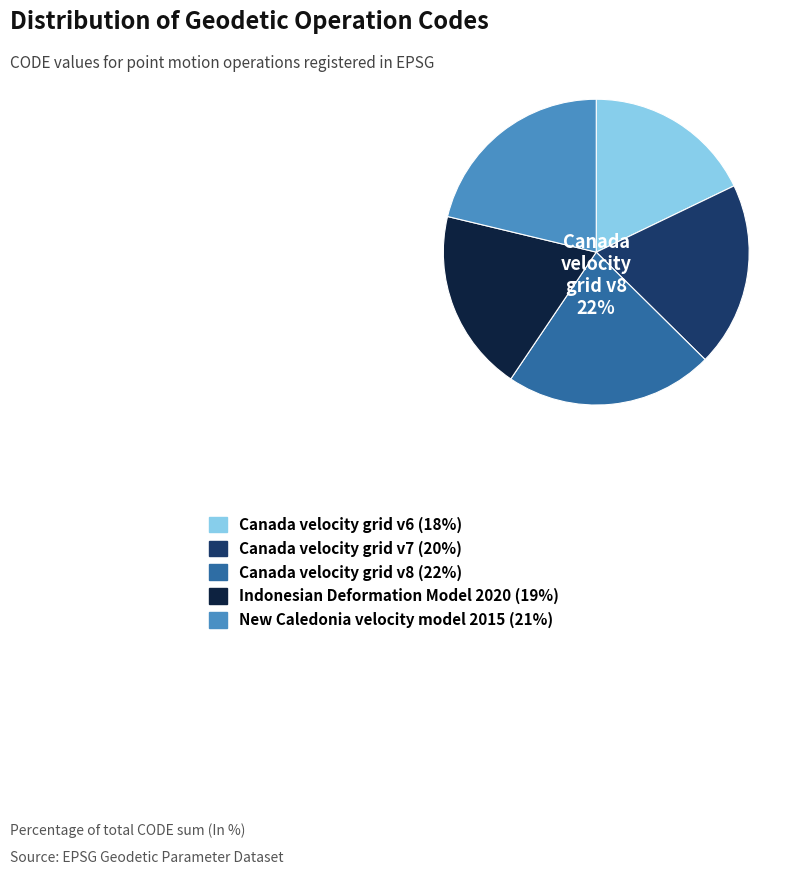

To the nearest percent, what is the difference between the largest and smallest slice percentages?

4%